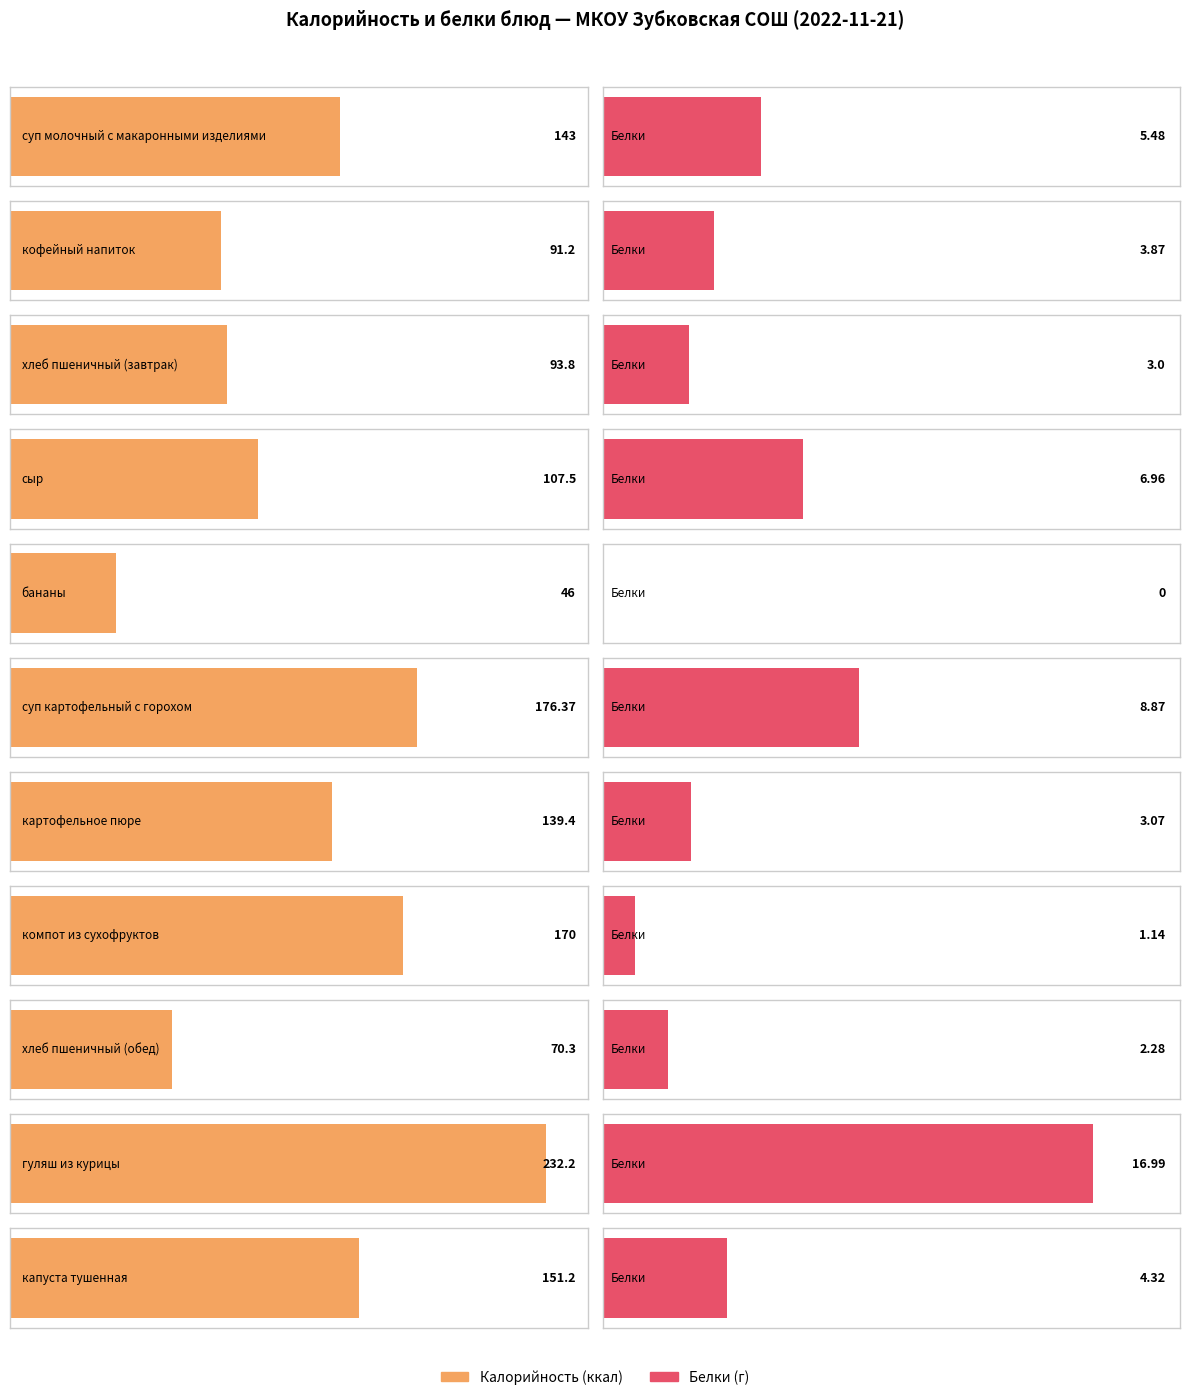

The Белки series shows 4.9 at хлеб пшеничный (завтрак). True or false?

False